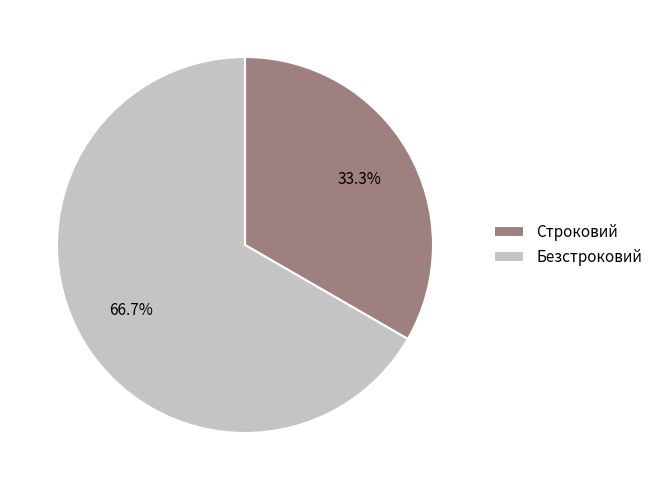

Between Безстроковий and Строковий, which is larger?

Безстроковий